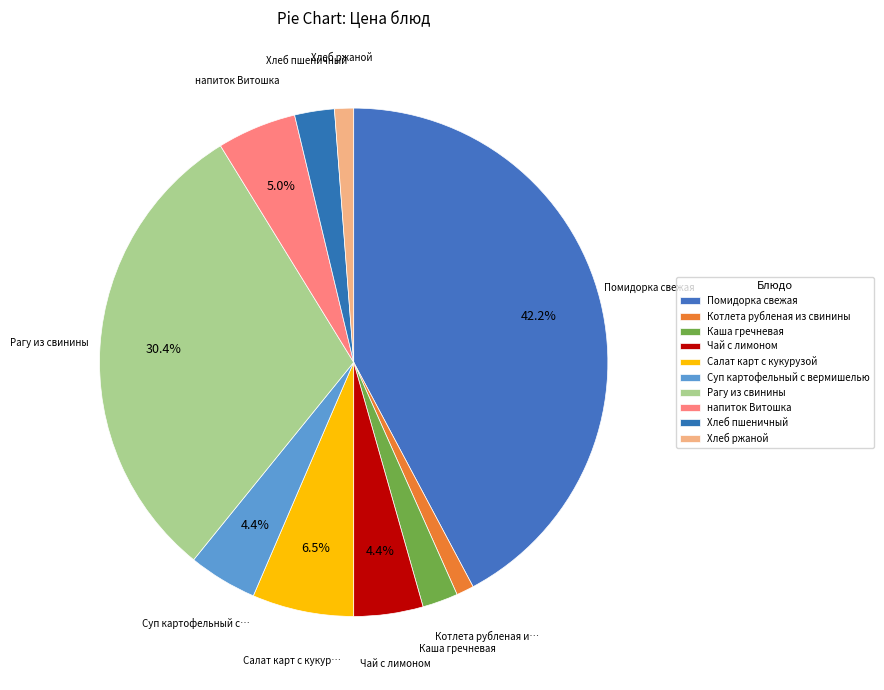

Is it true that Хлеб пшеничный is 3% of the pie?

True